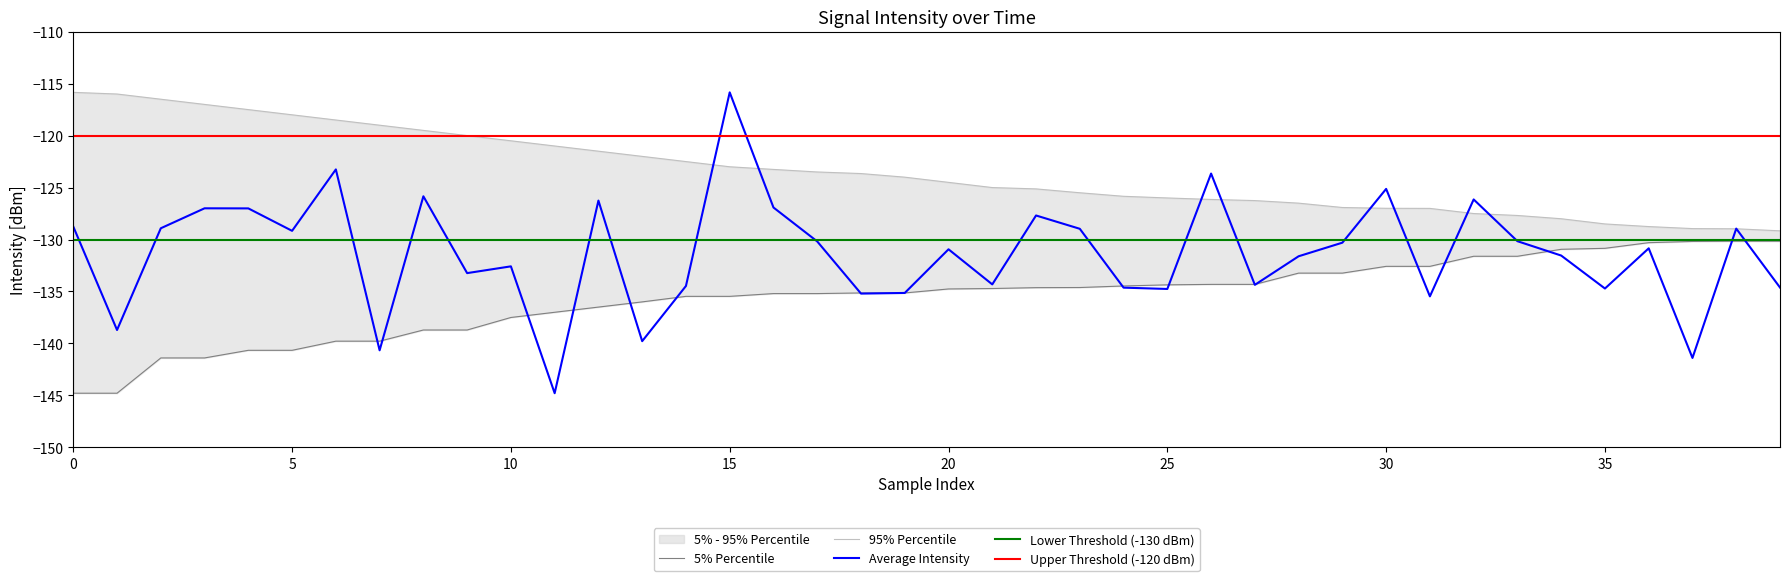

What is the difference between the maximum and minimum values in the 95th Percentile series?

13.3